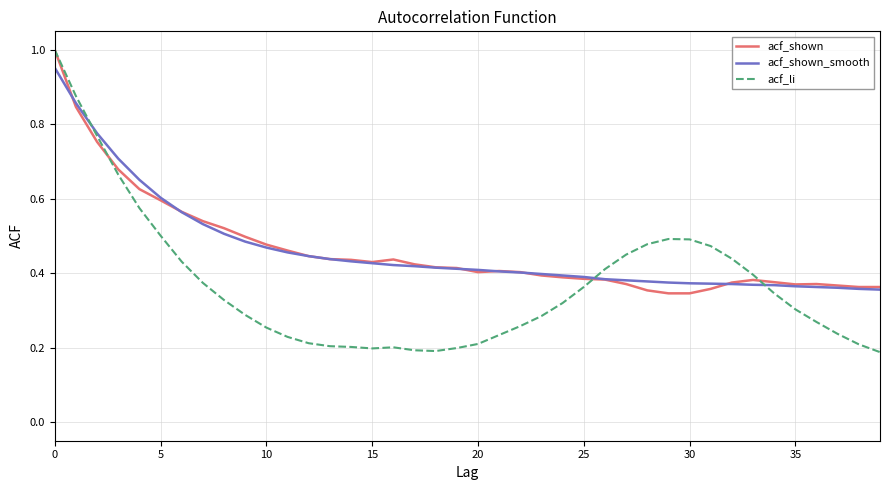

Which series has the widest spread of values?

acf_li